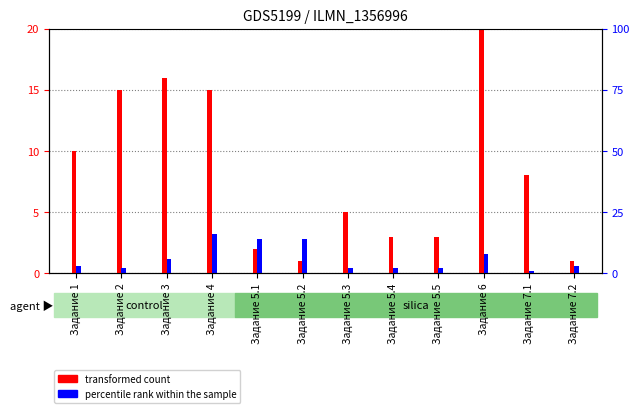

Which series changed the most between Задание 4 and Задание 5.4?

transformed count